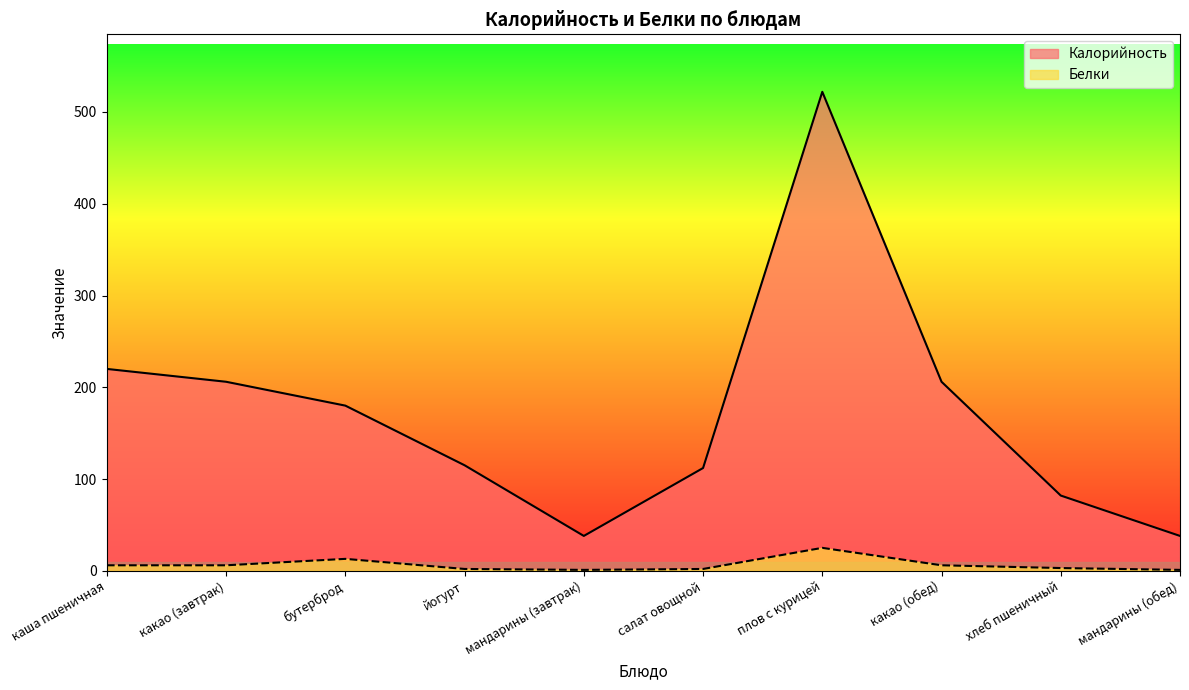

What is the lowest value of the Калорийность series?

38